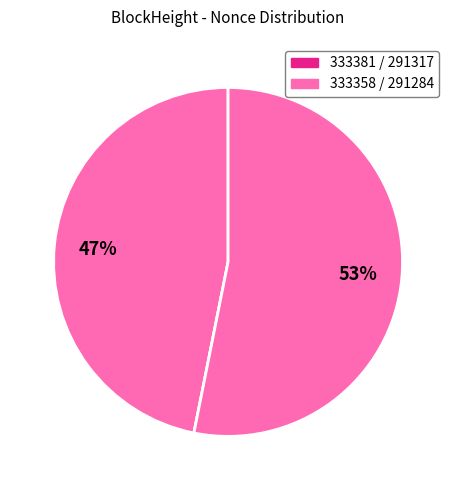

To the nearest percent, what is the difference between the largest and smallest slice percentages?

53%